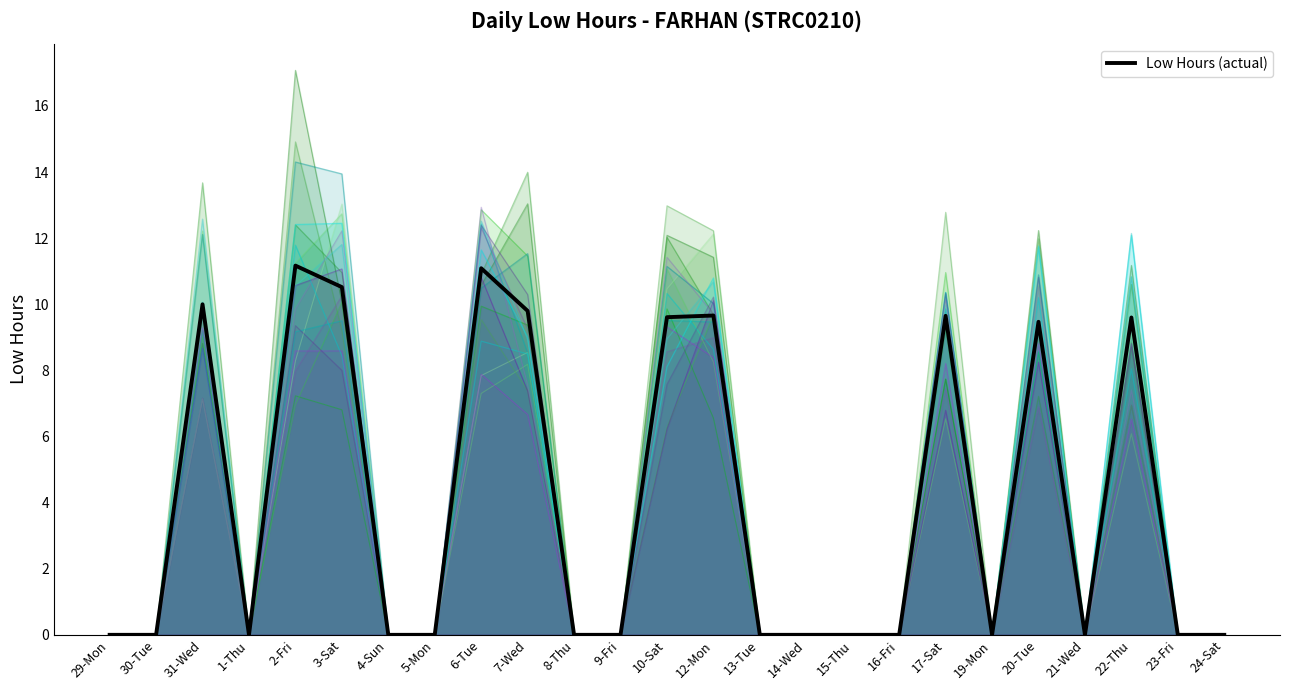

Rank the categories by value from highest to lowest.

2-Fri, 6-Tue, 3-Sat, 31-Wed, 7-Wed, 12-Mon, 17-Sat, 10-Sat, 22-Thu, 20-Tue, 29-Mon, 30-Tue, 1-Thu, 4-Sun, 5-Mon, 8-Thu, 9-Fri, 13-Tue, 14-Wed, 15-Thu, 16-Fri, 19-Mon, 21-Wed, 23-Fri, 24-Sat